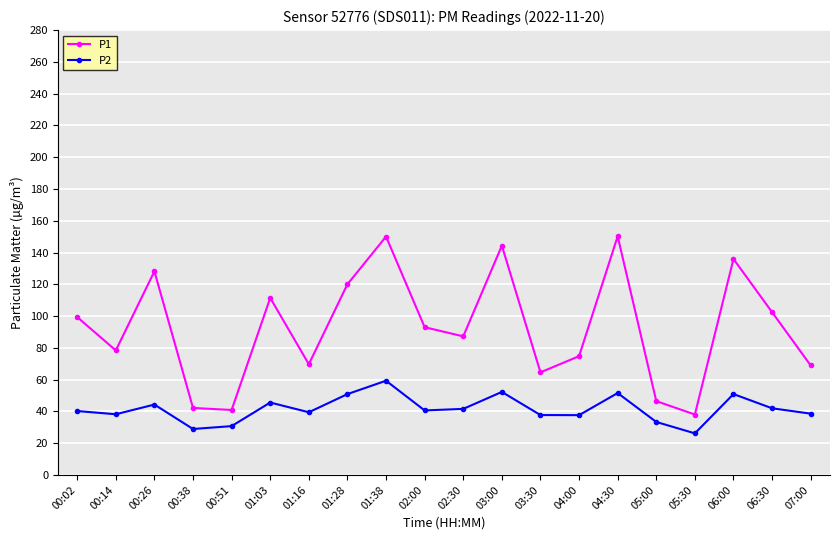

How many data points does each series have?

20